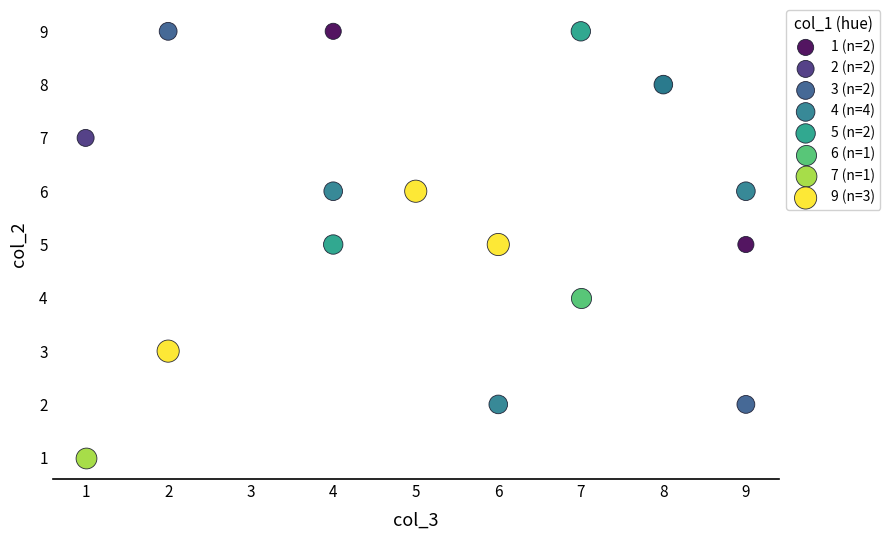

What are all the series names shown in the legend?

1 (n=2), 2 (n=2), 3 (n=2), 4 (n=4), 5 (n=2), 6 (n=1), 7 (n=1), 9 (n=3)